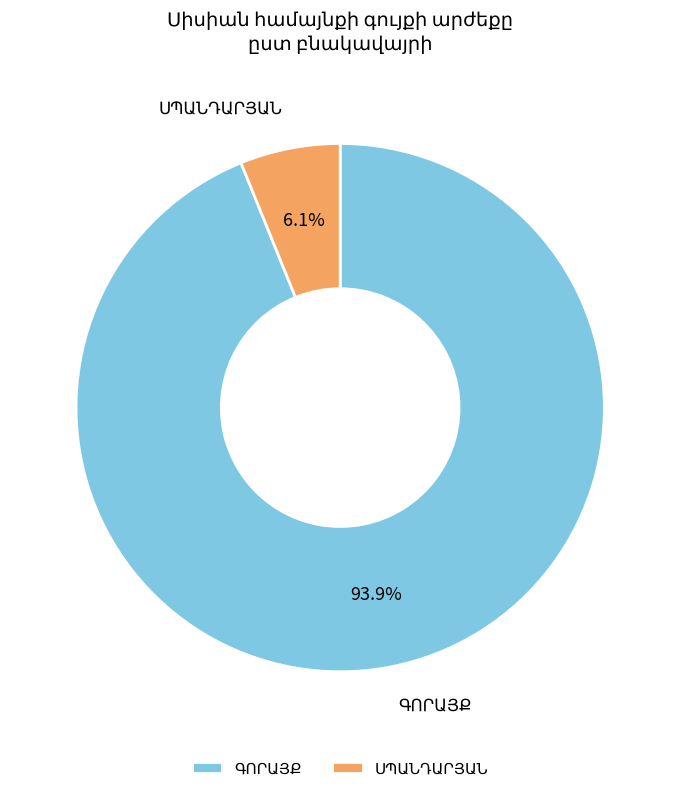

Is there any slice that represents more than half of the pie?

Yes